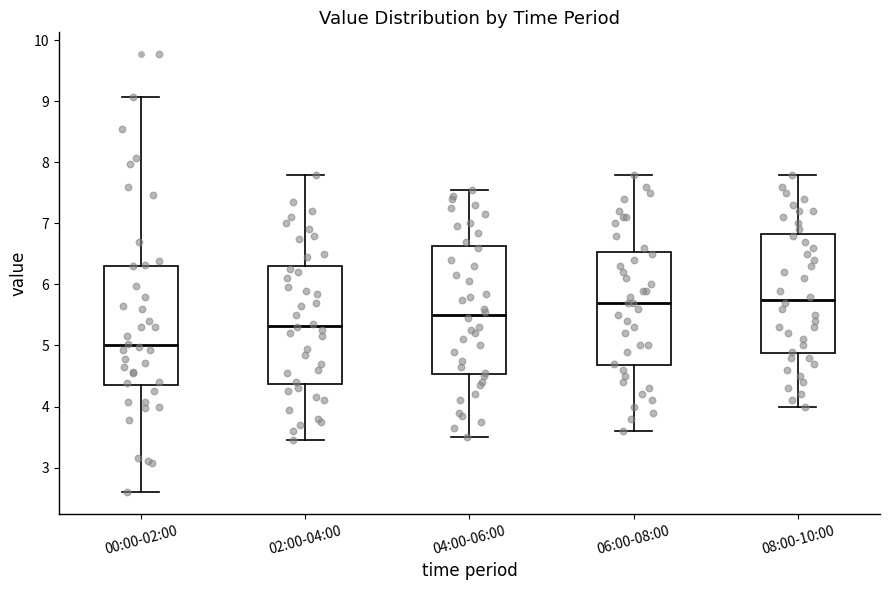

Reading left to right, transcribe this box plot: for each box, give where its median line is, the range the box spans, and where its two whiskers end, as read against the y-axis. The values are not printed on the chart, so give them approximately, as read against the axis.

00:00-02:00: median 5.0, box 4.3 to 6.3, whiskers 2.6 to 9.1
02:00-04:00: median 5.3, box 4.4 to 6.3, whiskers 3.5 to 7.8
04:00-06:00: median 5.5, box 4.5 to 6.6, whiskers 3.5 to 7.6
06:00-08:00: median 5.7, box 4.7 to 6.5, whiskers 3.6 to 7.8
08:00-10:00: median 5.8, box 4.9 to 6.8, whiskers 4.0 to 7.8